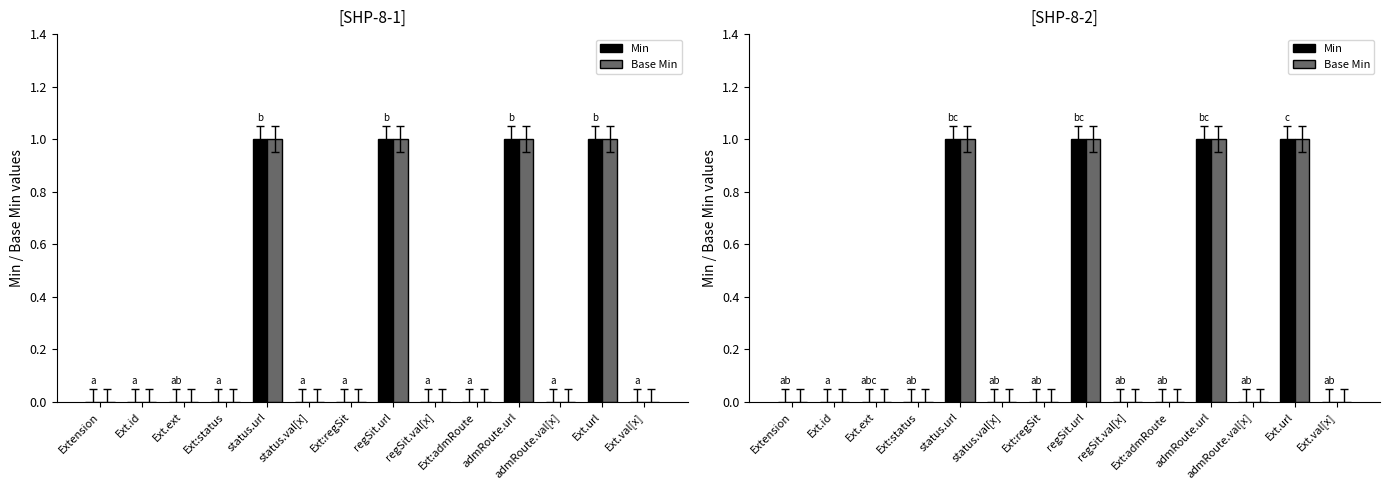

Which has a higher value, Ext.url or Ext.id?

Ext.url